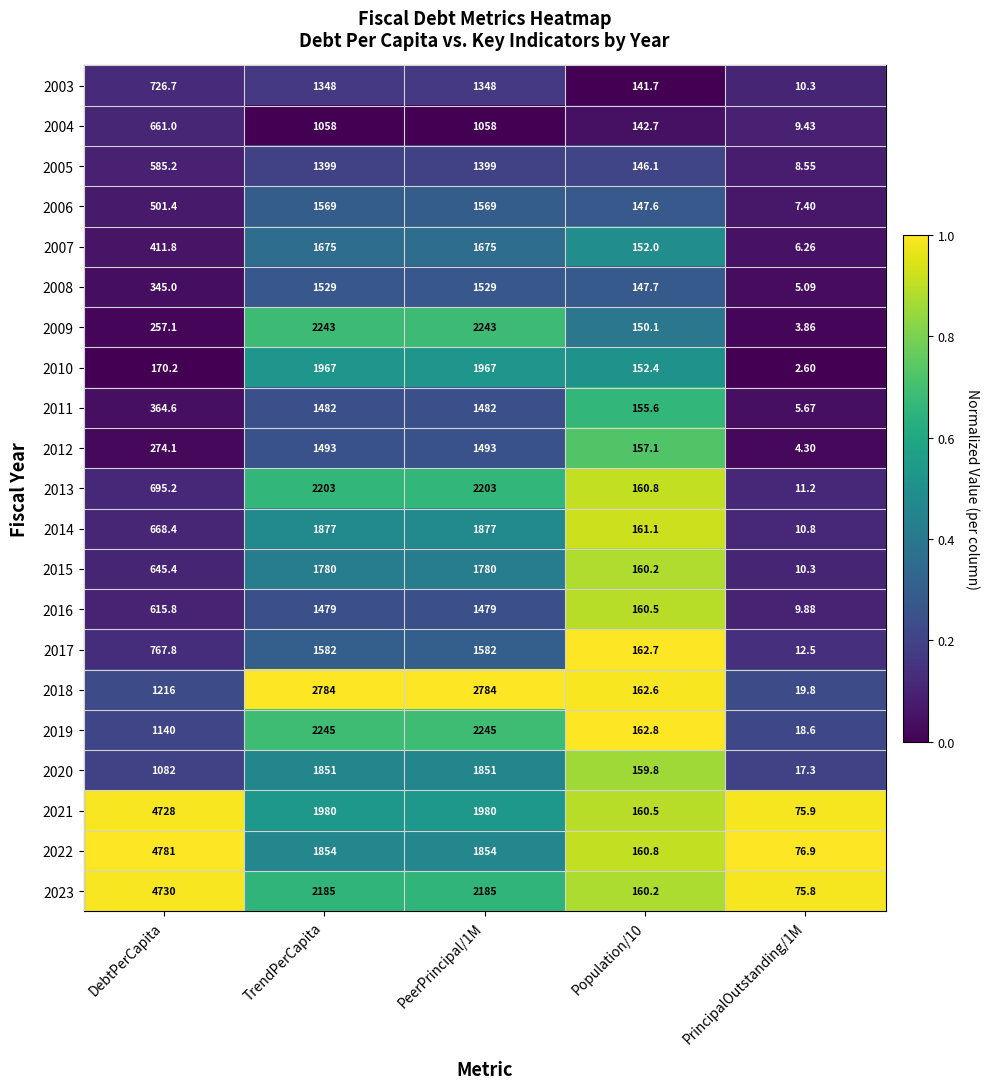

Is the value of 2017 at TrendPerCapita greater than the value of 2010 at DebtPerCapita?

Yes